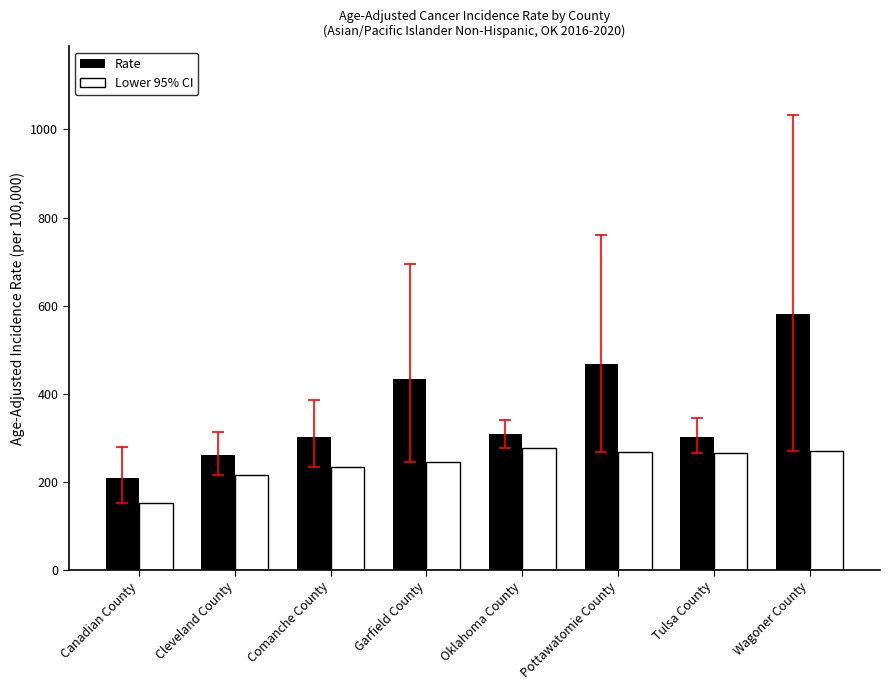

Where is Lower 95% CI nearest to the value 215?

Cleveland County